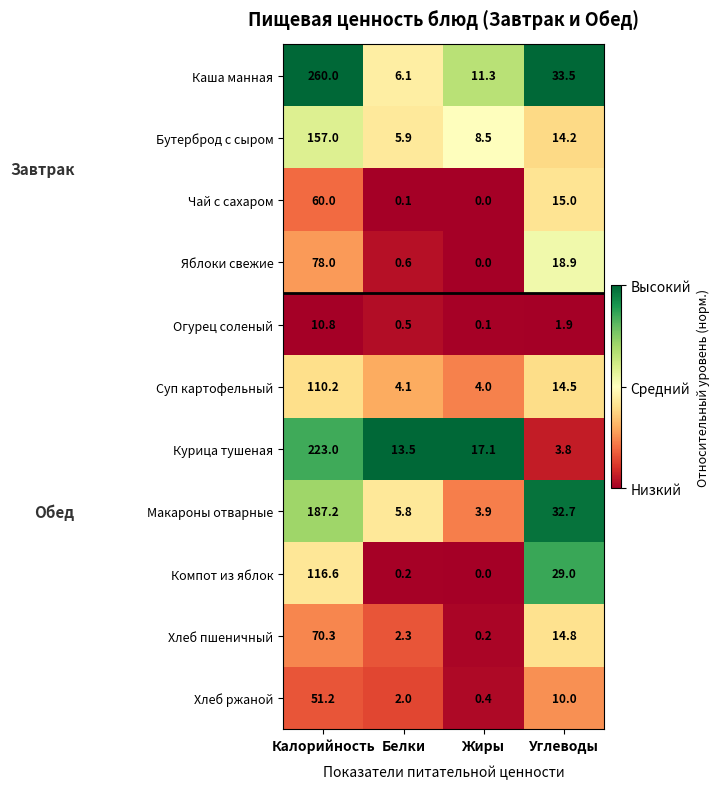

What is the sum of the Каша манная values at Белки and Углеводы?

39.6